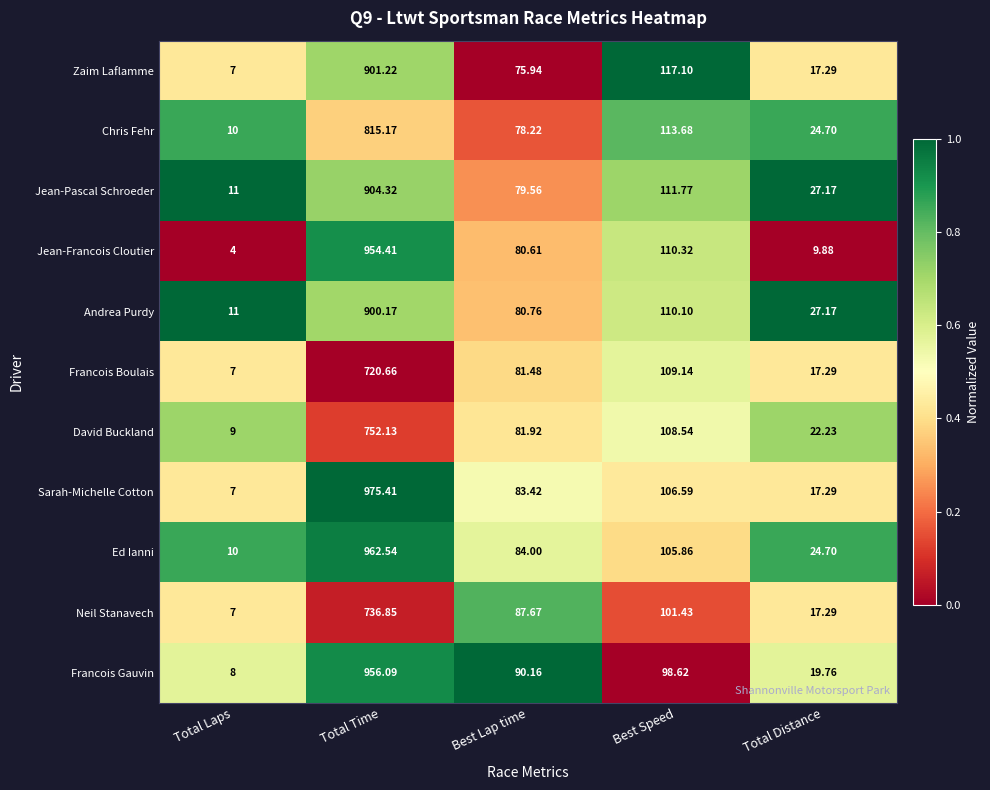

How many data points in David Buckland are less than 81?

2